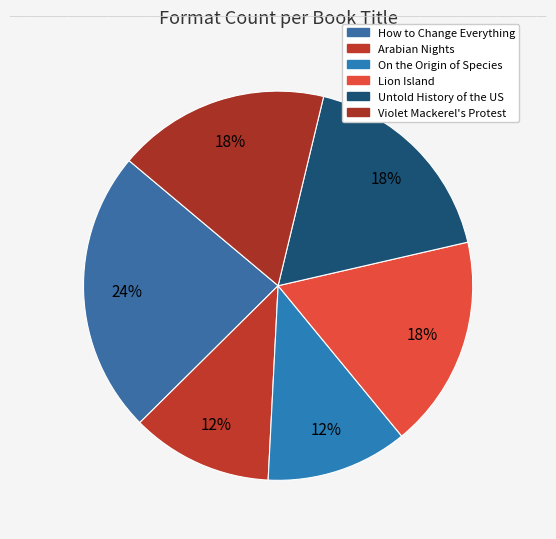

Do How to Change Everything and On the Origin of Species together represent more than half of the pie?

No